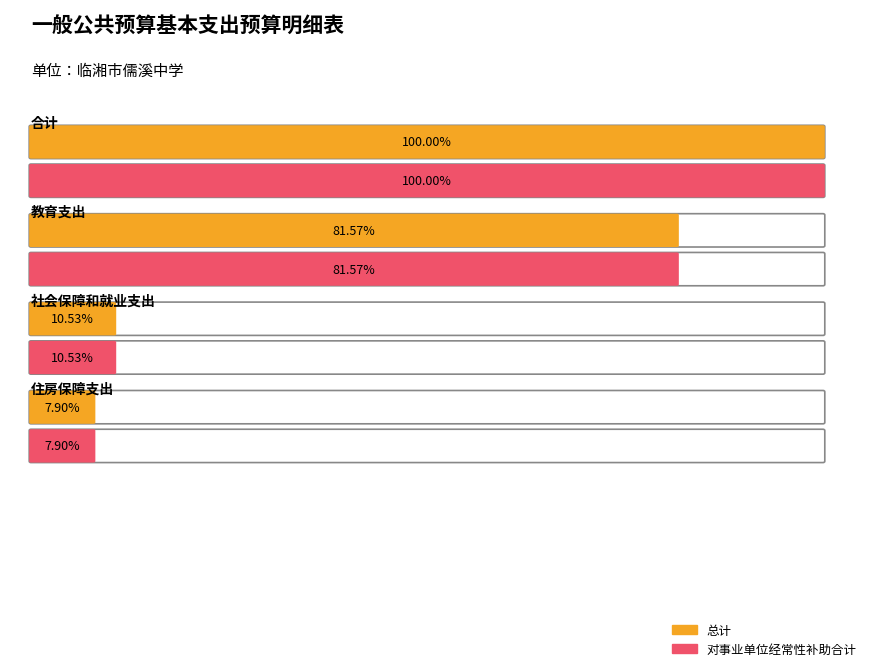

Which series has the largest range (max minus min)?

总计